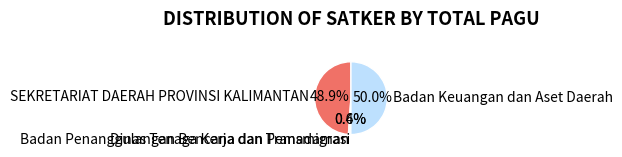

What is the majority slice?

Badan Keuangan dan Aset Daerah